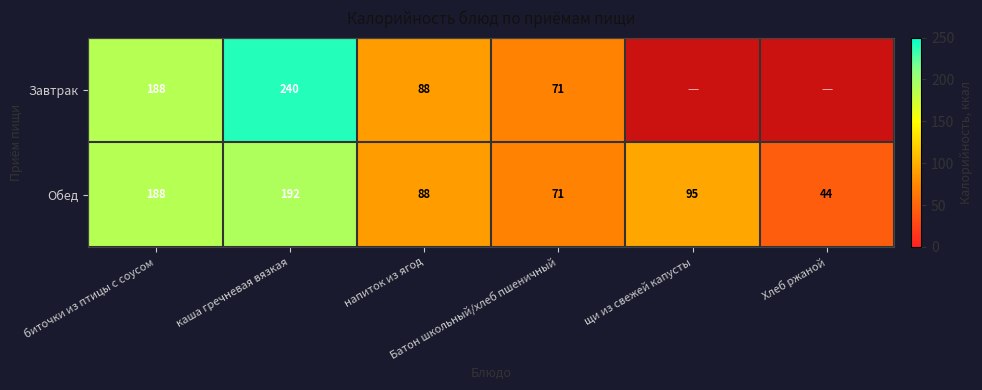

At which label is Обед closest to 118?

щи из свежей капусты